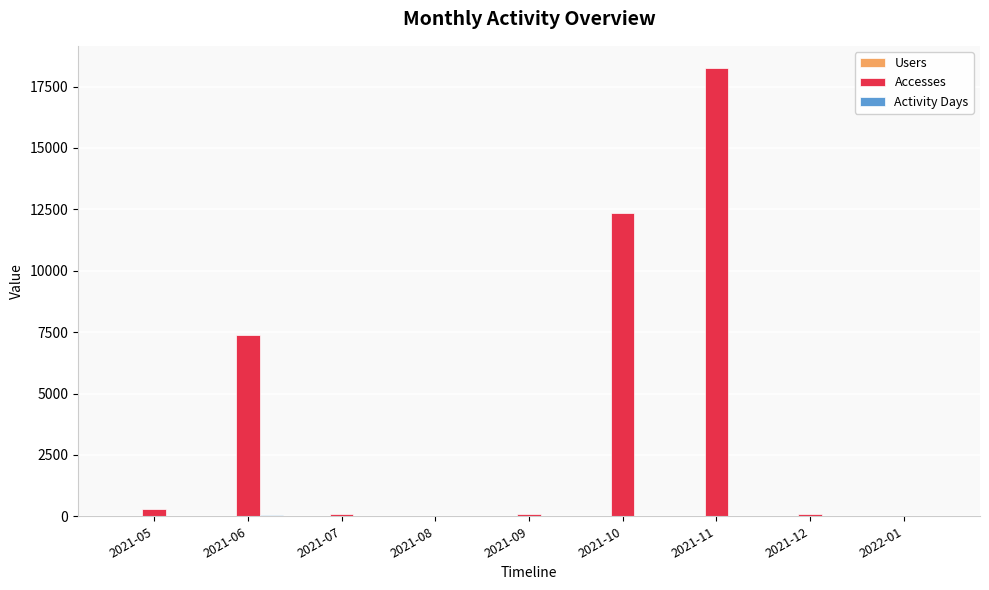

Which series has the largest total across all categories?

Accesses